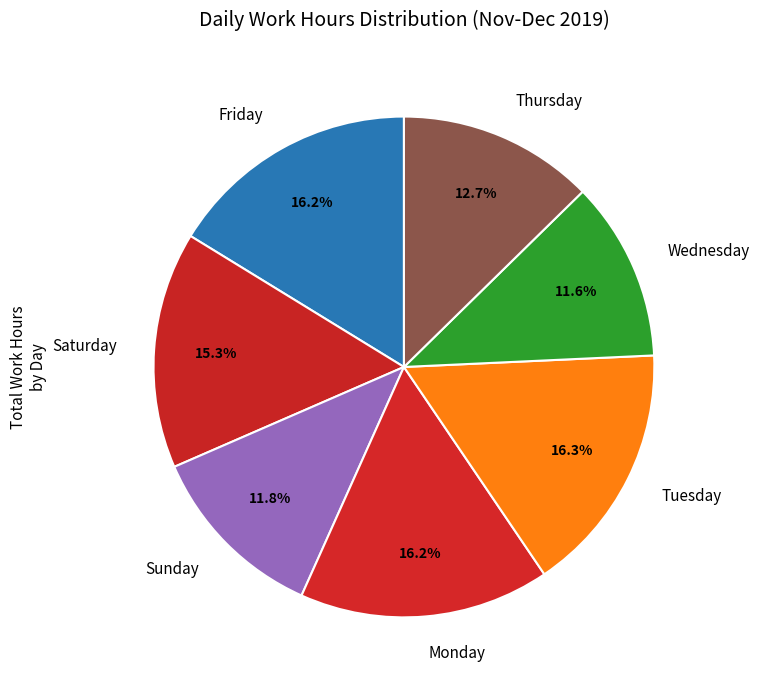

What is the ratio of the value at Wednesday to the value at Sunday?

1.0